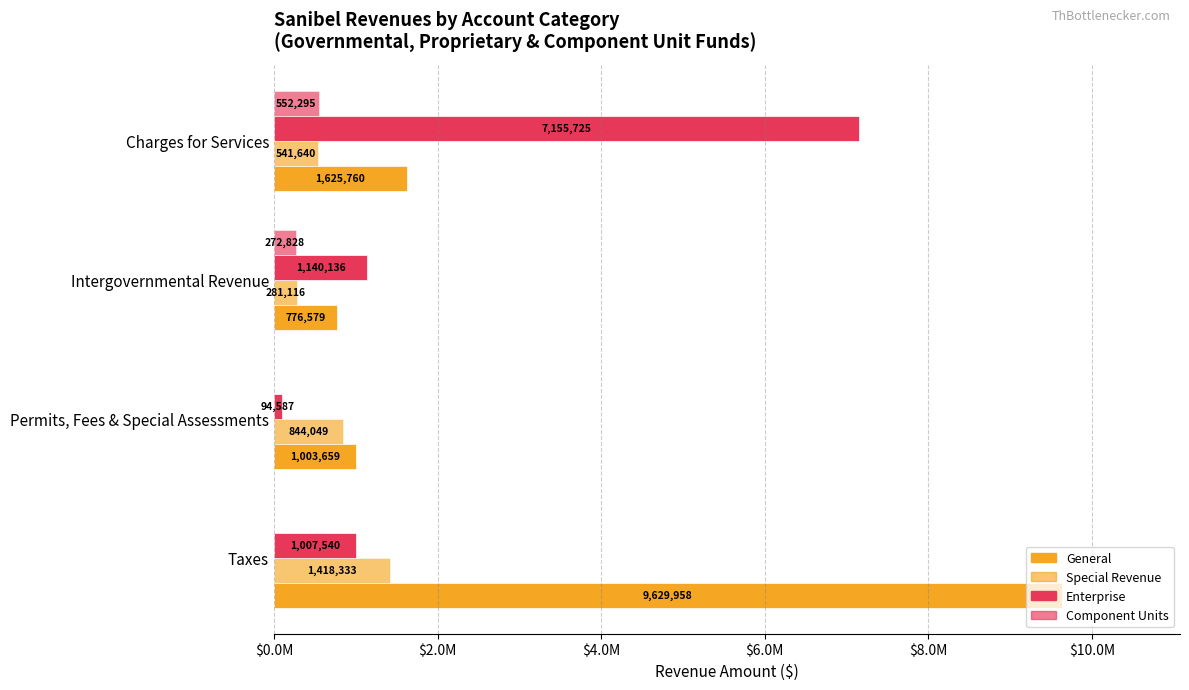

What are all the series names shown in the legend?

General, Special Revenue, Enterprise, Component Units